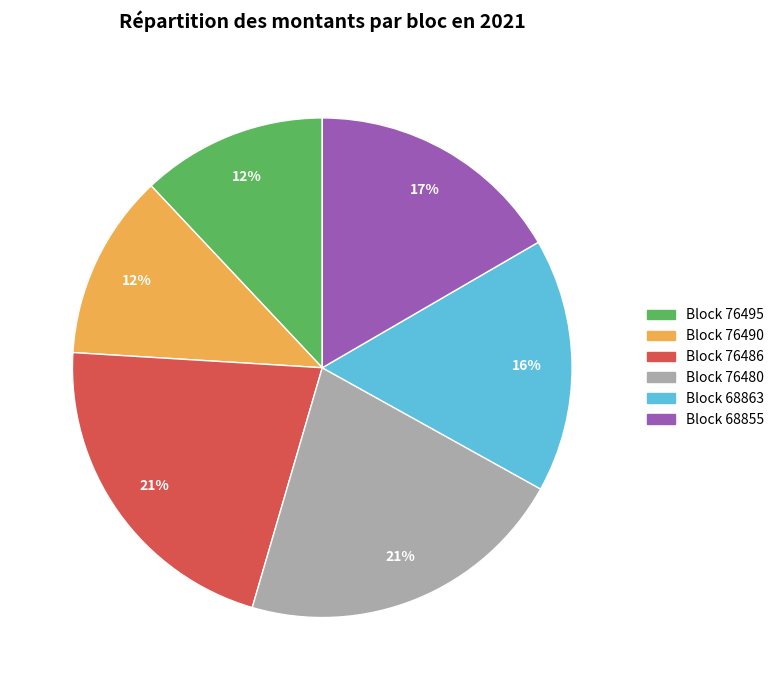

Is there any slice that represents more than half of the pie?

No